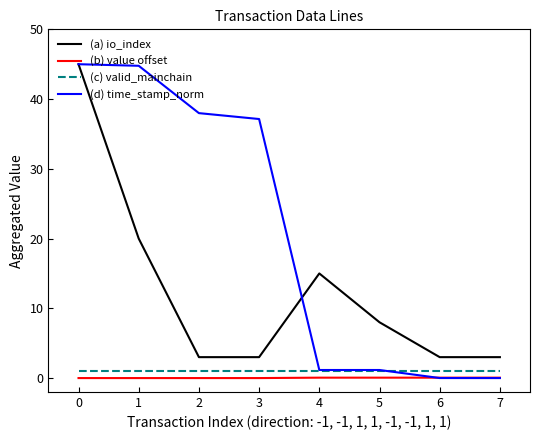

What is the difference between the maximum and minimum values in the (b) value offset series?

0.1